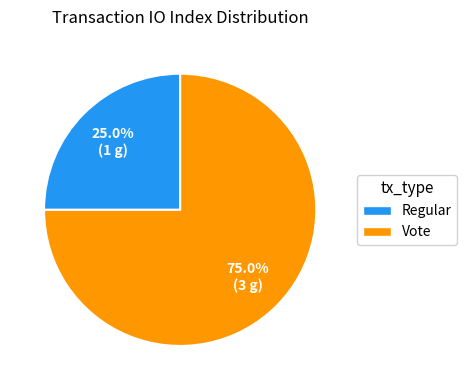

How many slices are in this pie chart?

2